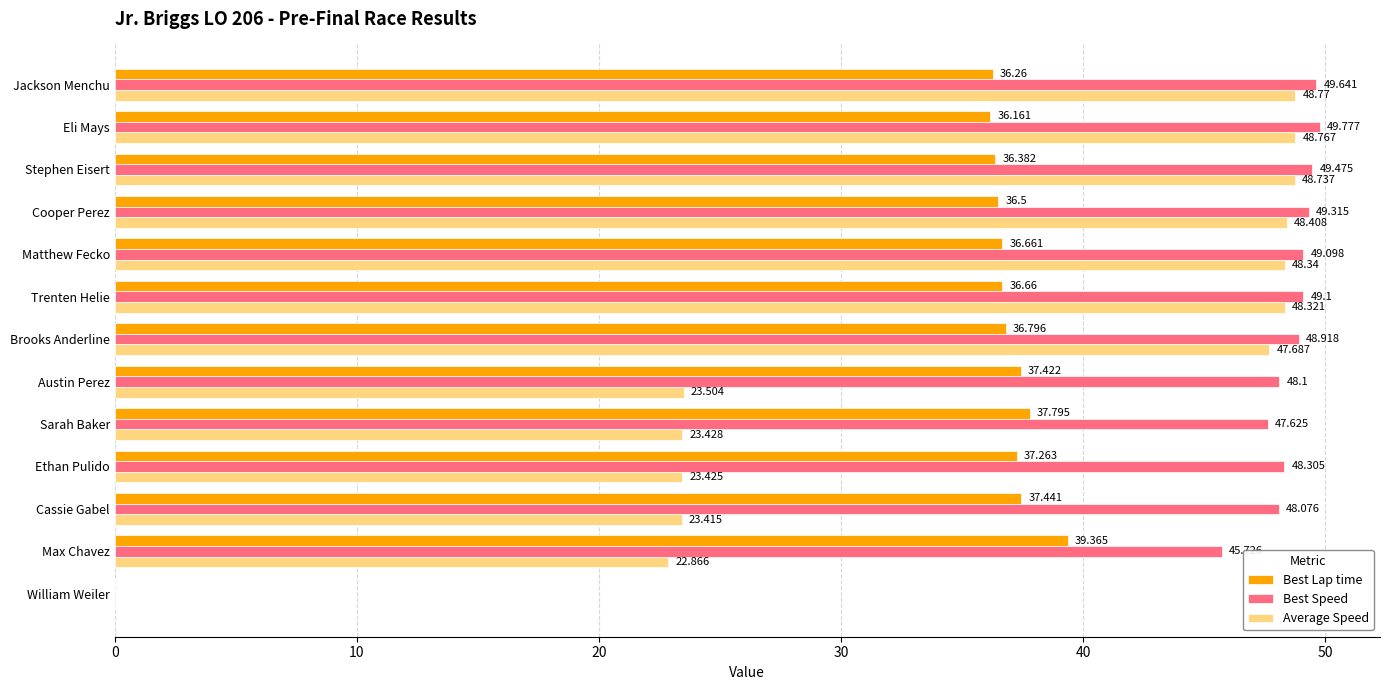

How many data points does each series have?

13